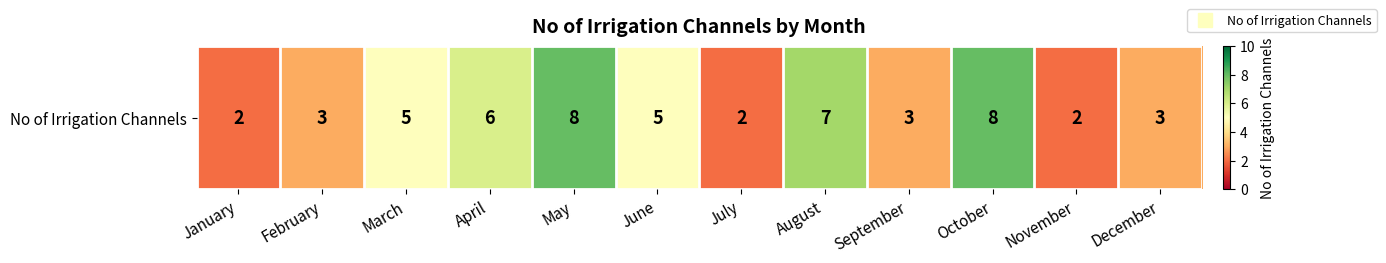

What is the change in value from September to October?

+5